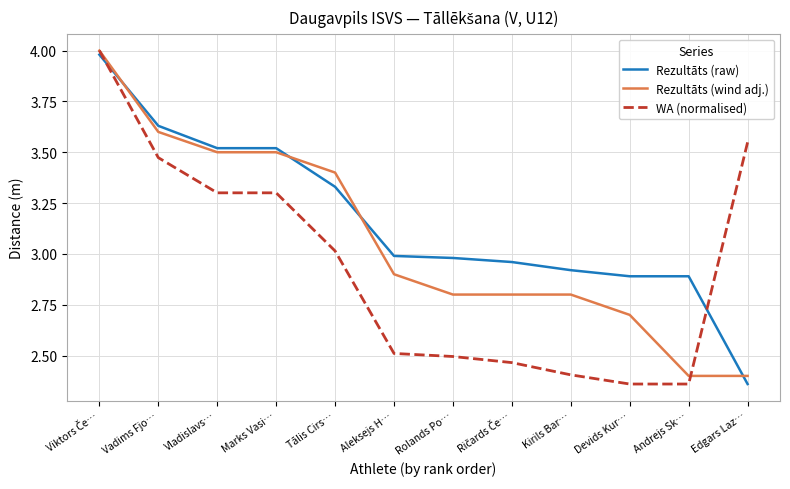

How many lines are shown in the chart?

3